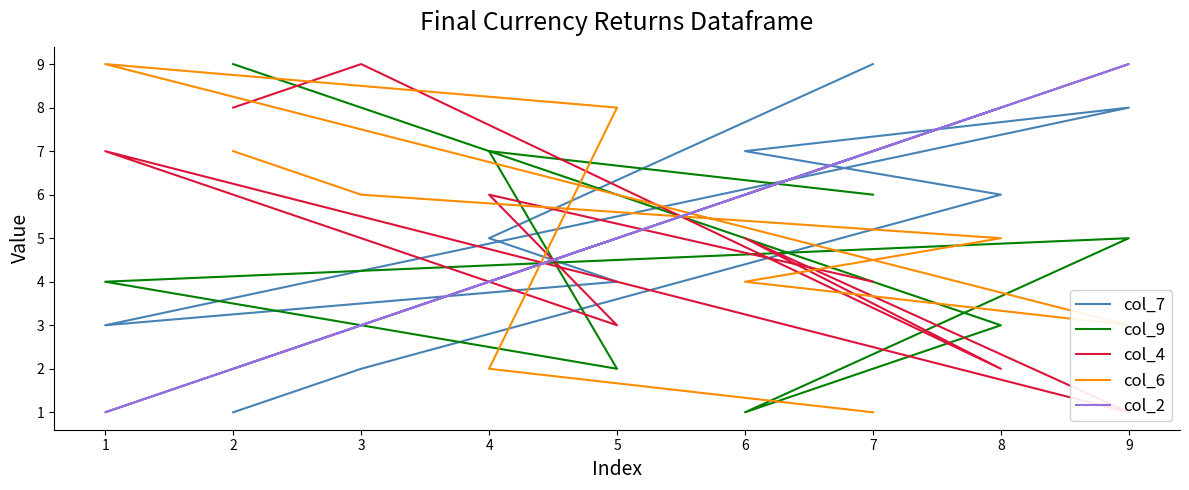

Count the number of categories in the chart.

9